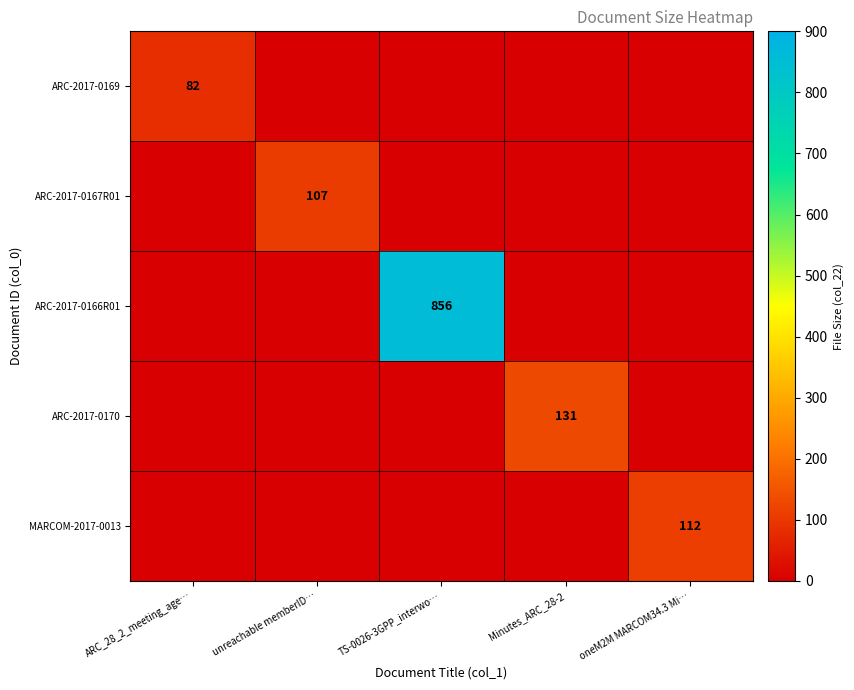

At which category is the sum across all series the highest?

TS-0026-3GPP_interwo…